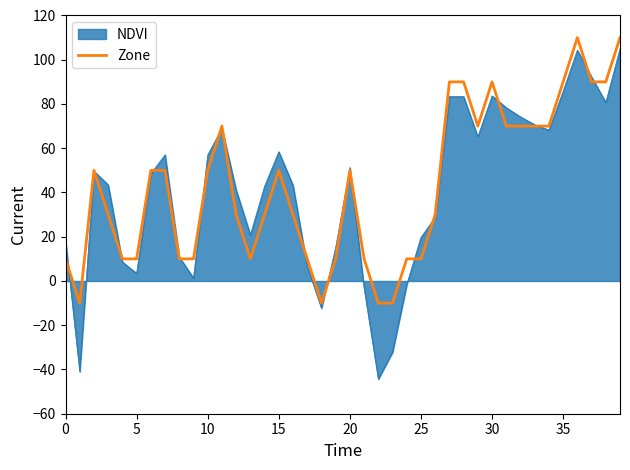

Which series has the widest spread of values?

NDVI